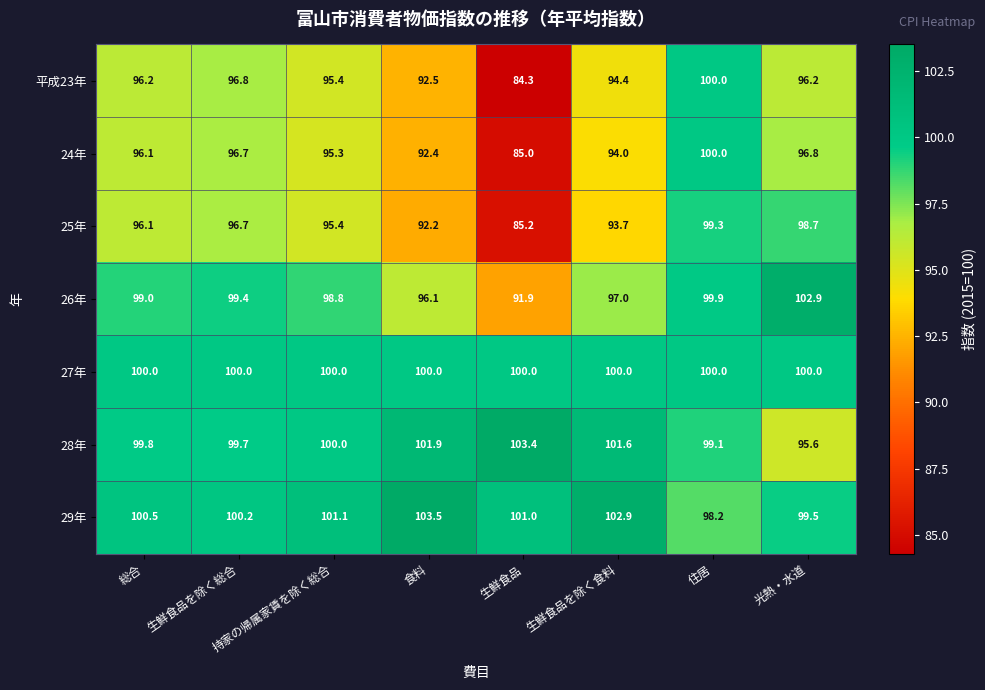

What is the smallest value displayed?

84.3